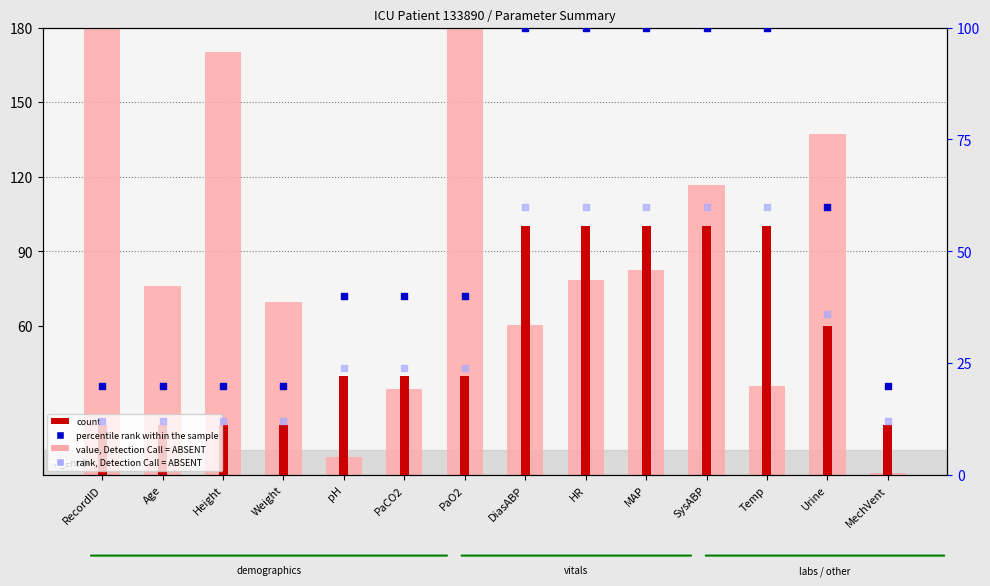

Which series reaches the minimum Y coordinate?

value (mean)